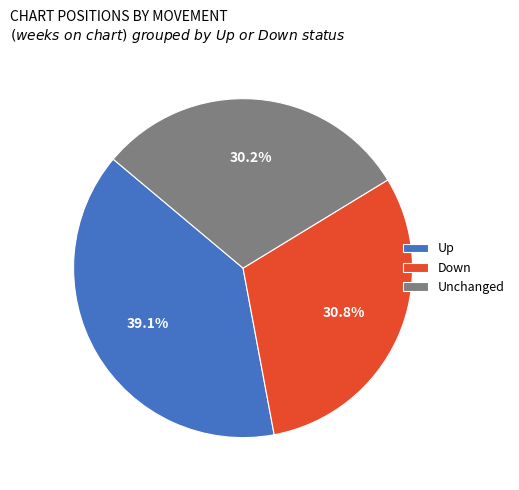

Which category has the biggest portion of the pie?

Up